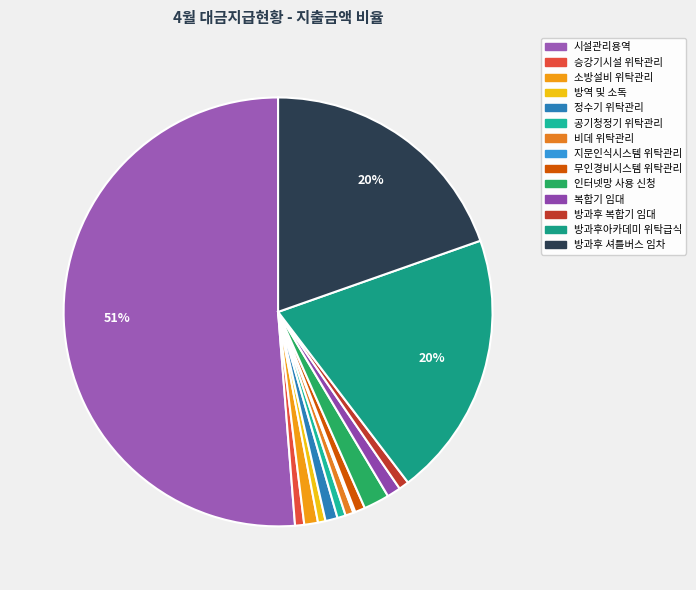

Combined, do 승강기시설 위탁관리 and 정수기 위탁관리 account for over 50%?

No